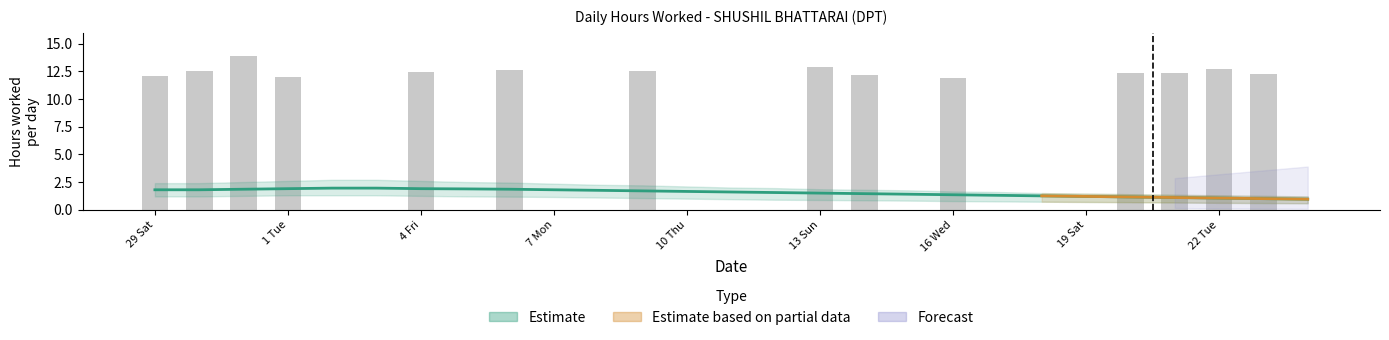

What is the sum of all values?

174.7